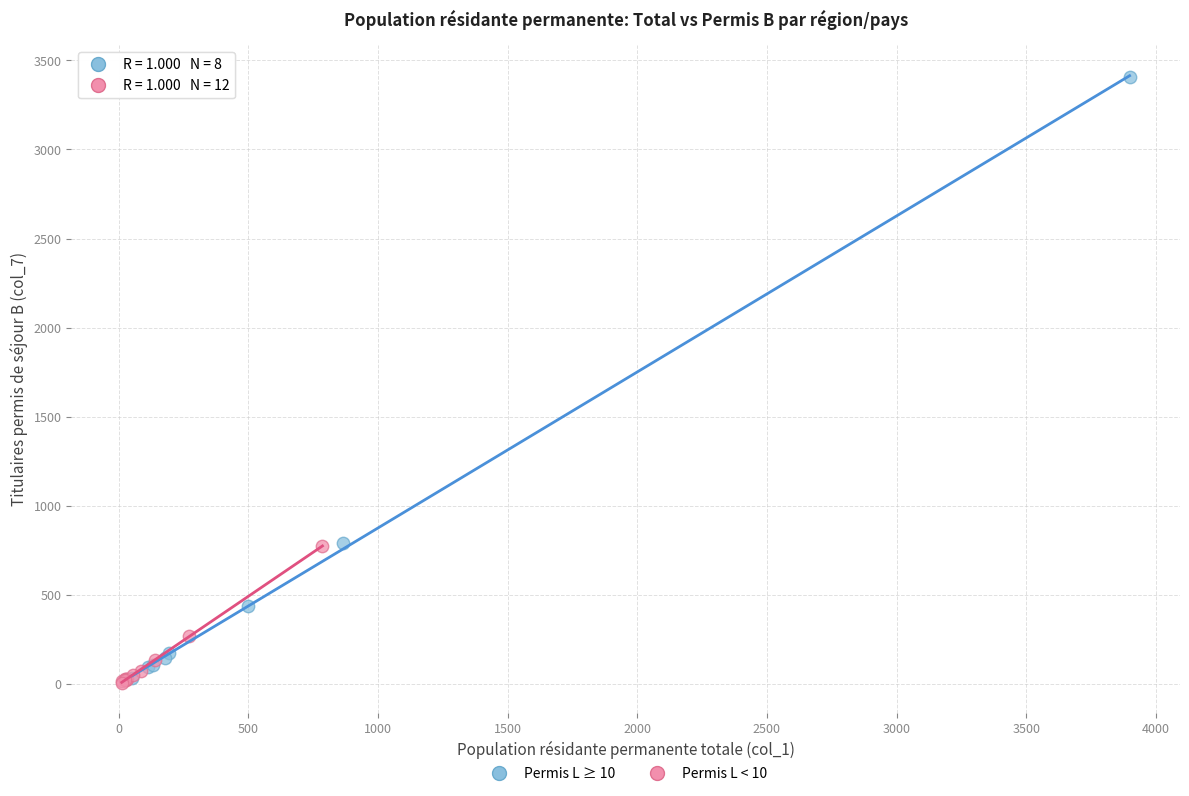

Which series has the largest Y range (max minus min)?

Permis L ≥ 10